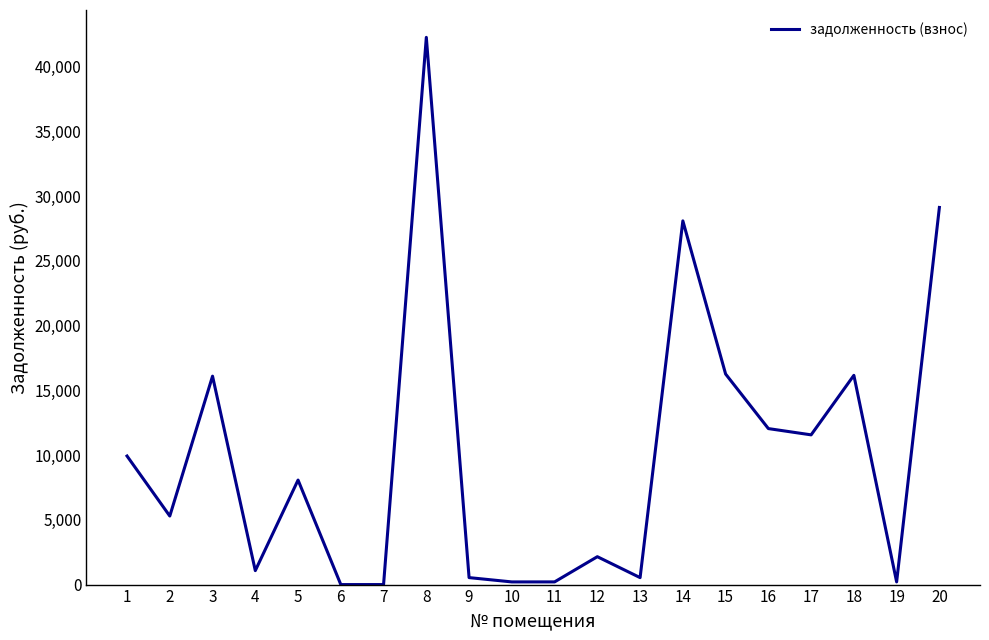

What is the change in value from 5 to 14?

+20020.6